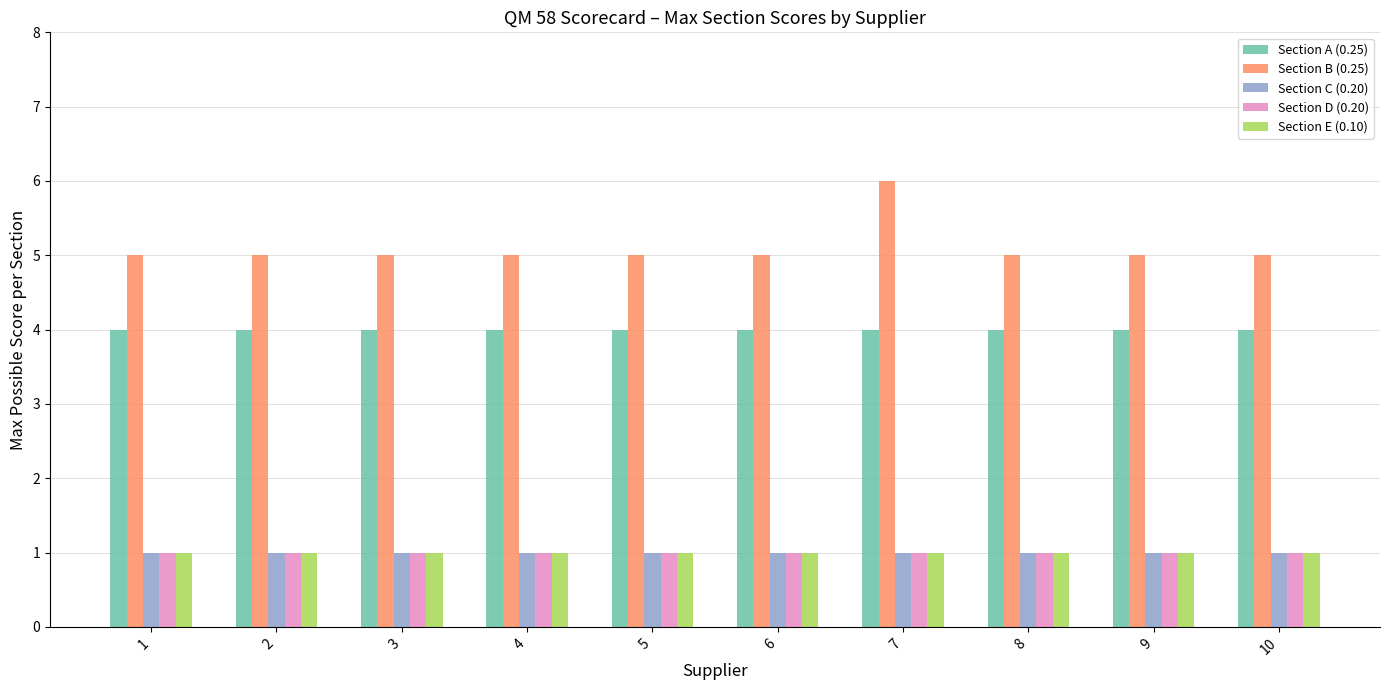

What are all the series names shown in the legend?

Section A (0.25), Section B (0.25), Section C (0.20), Section D (0.20), Section E (0.10)